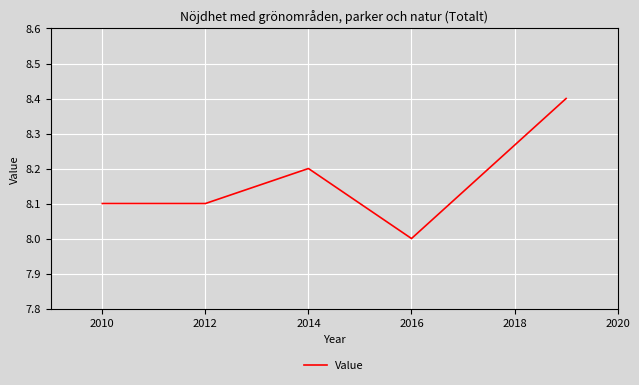

What is the maximum value shown in the chart?

8.4